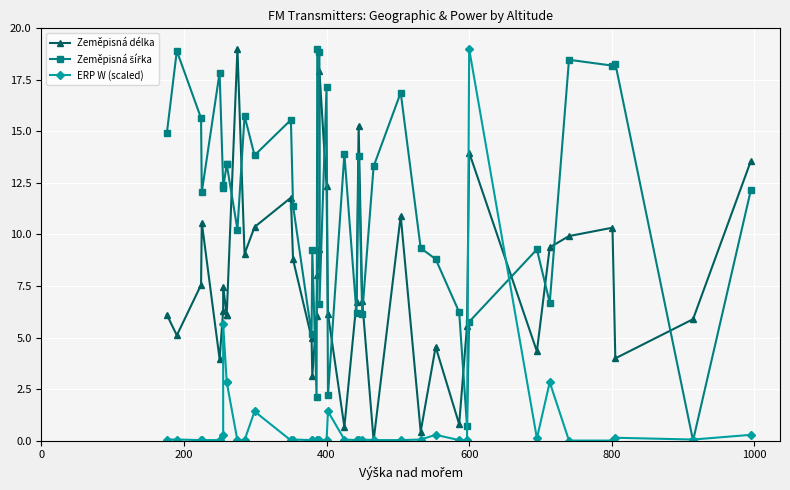

How many data points in Zeměpisná šířka are above 12?

23